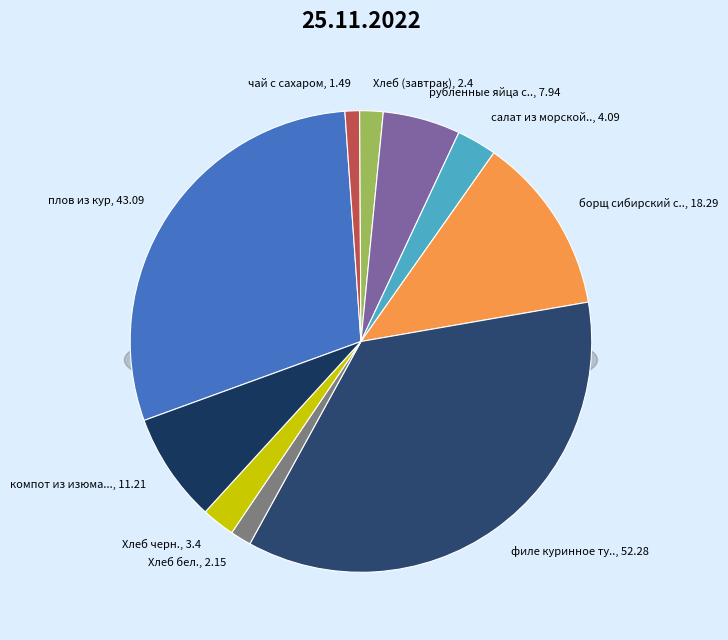

How many segments does this pie chart have?

10